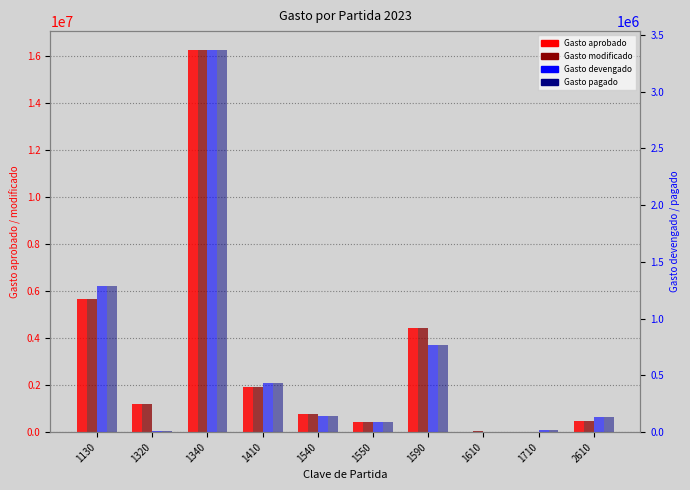

What is the value of the Gasto pagado bar at the 2nd from the left?

5791.0